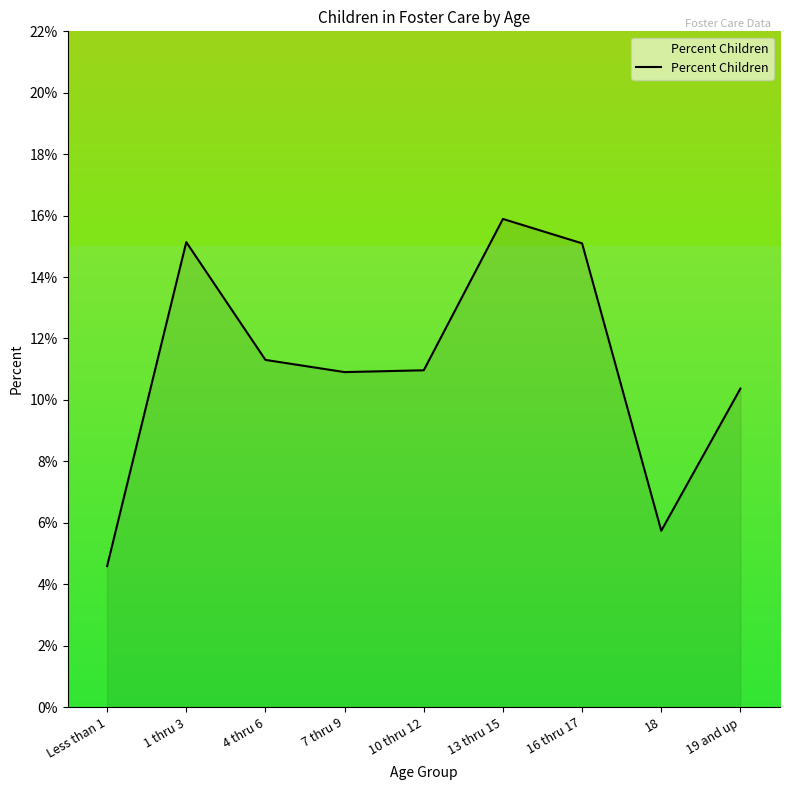

Does the chart display data point markers on the line(s)?

No